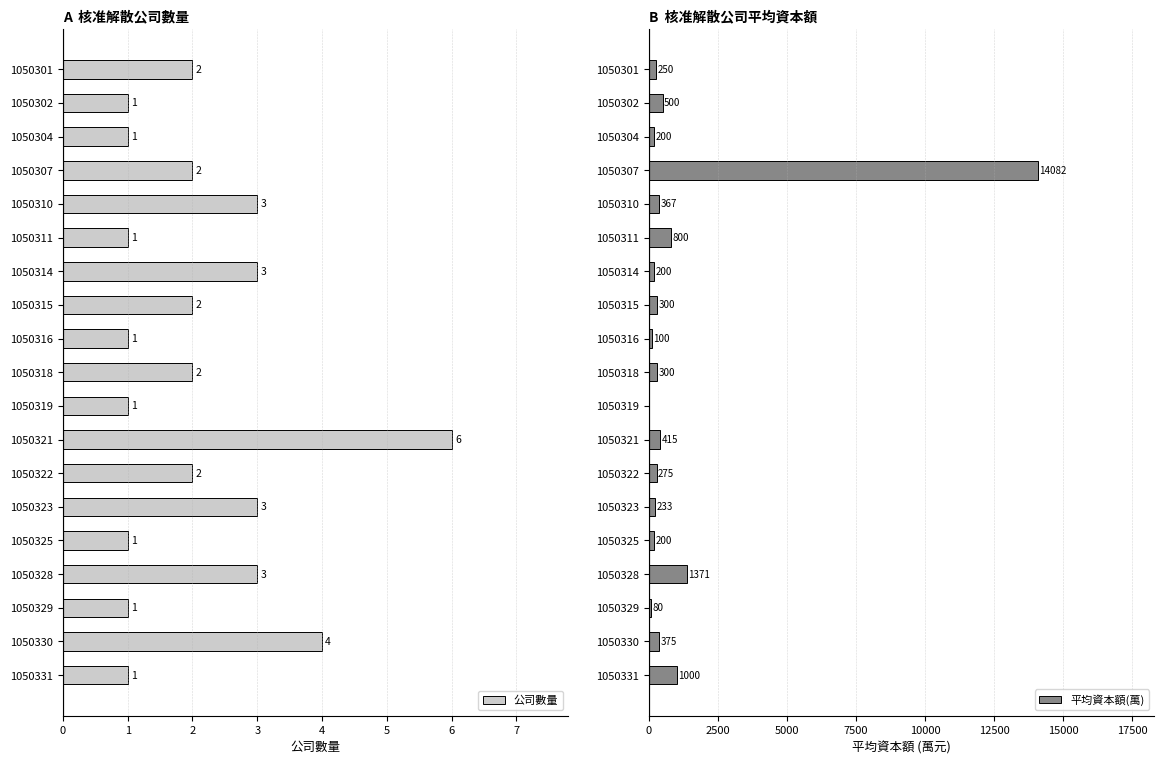

Which series changed the most between 4 and 16?

平均資本額(萬)